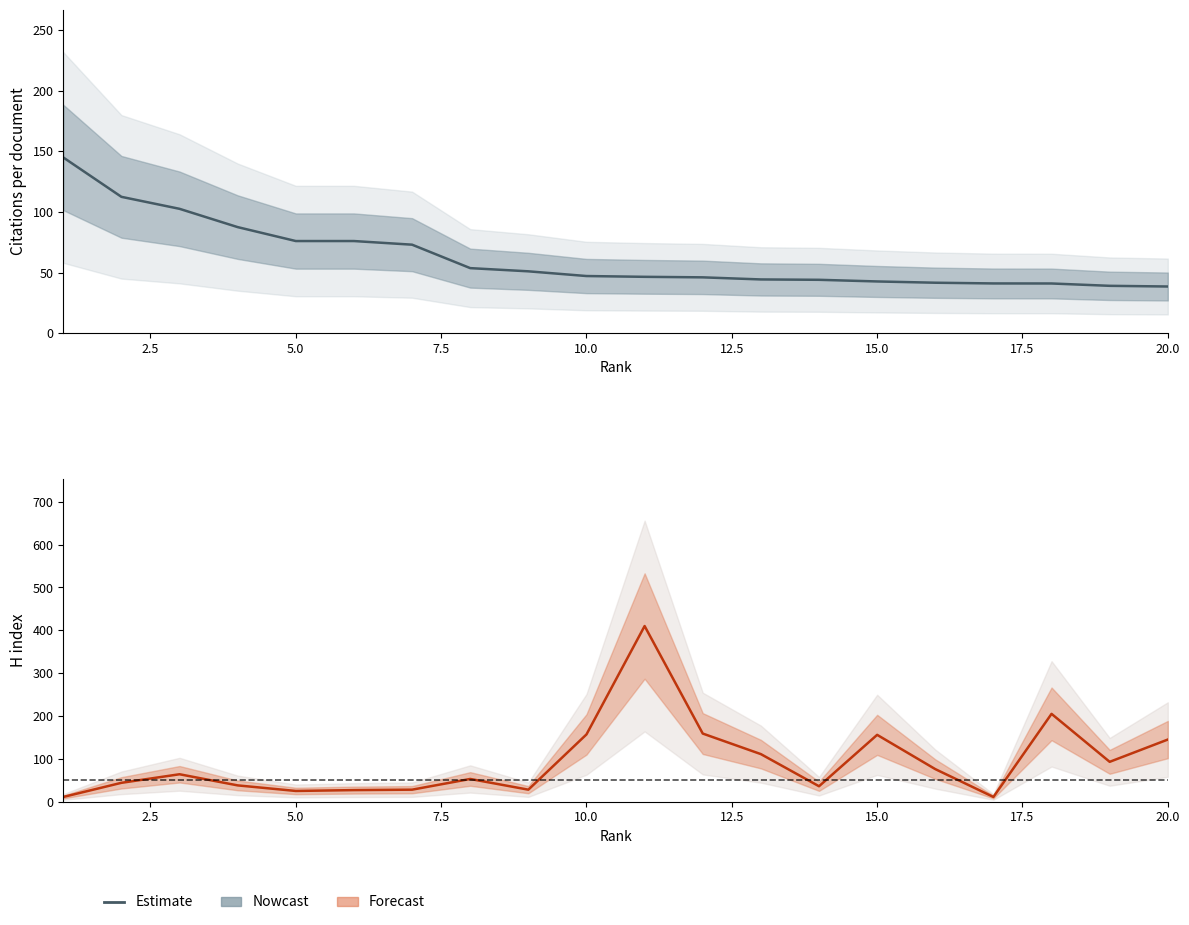

Reading right to left, what are all the values shown in this chart?

145	93	205	11	76	156	36	111	159	410	157	28	53	28	27	25	38	64	44	11